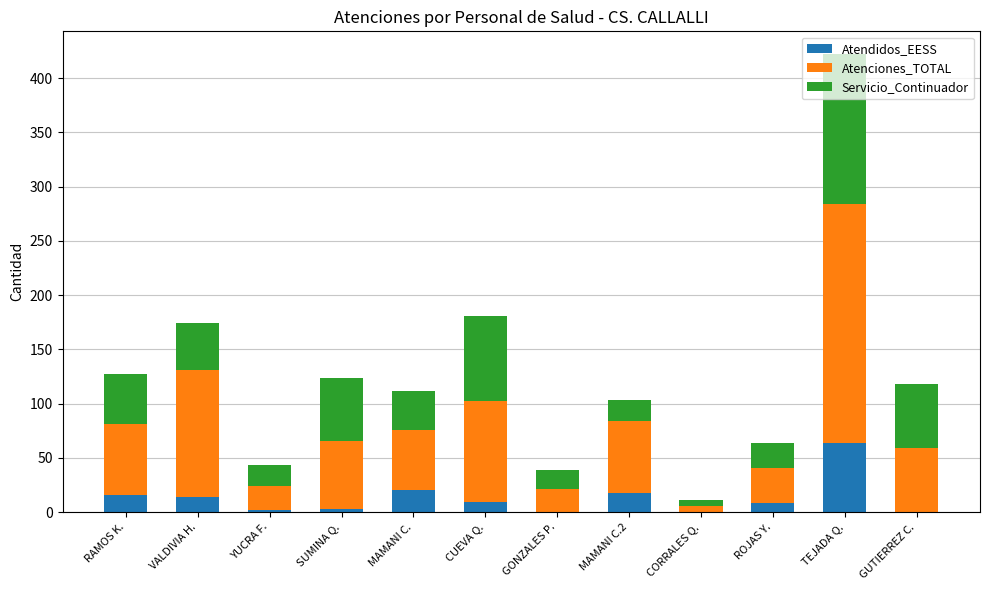

At which label does Atendidos_EESS reach its peak?

TEJADA Q.